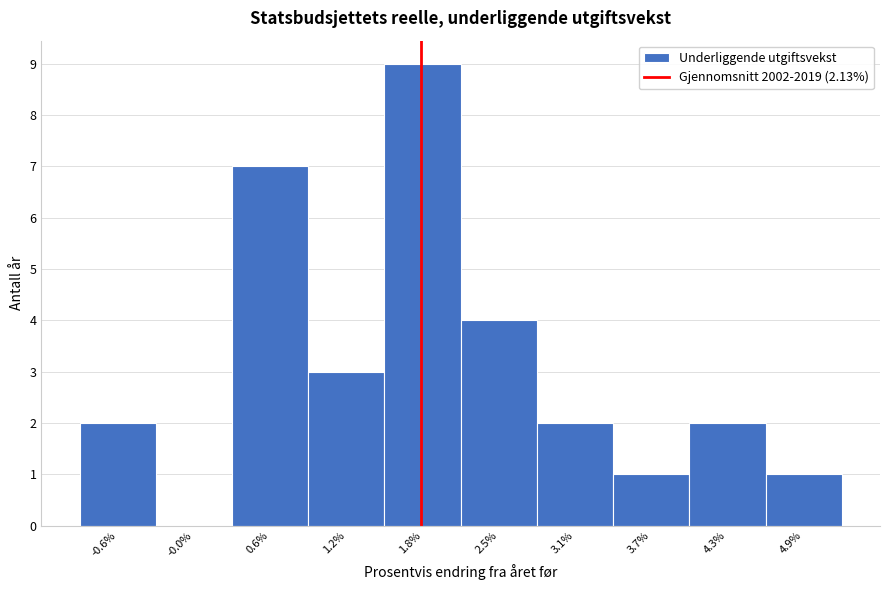

Reading right to left, transcribe all the data shown in this chart.

4.9%=1	4.3%=2	3.7%=1	3.1%=2	2.5%=4	1.8%=9	1.2%=3	0.6%=7	-0.0%=0	-0.6%=2